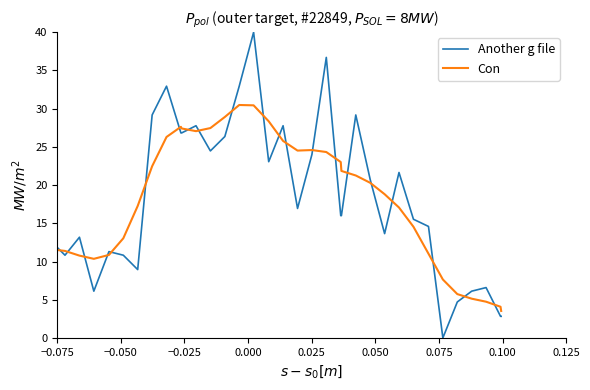

Which series has the largest range (max minus min)?

Another g file